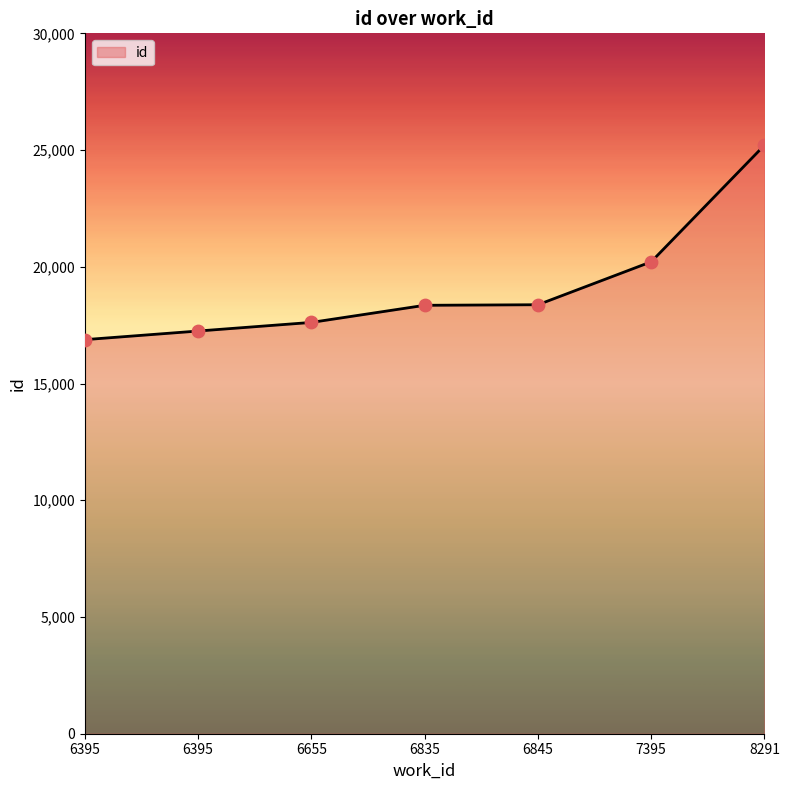

What is the change in value from 6655 to 7395?

+2597